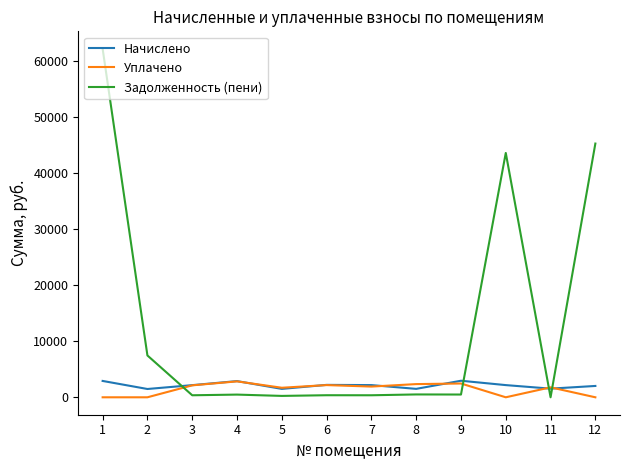

Between 8 and 12, which series saw the biggest shift?

Задолженность (пени)